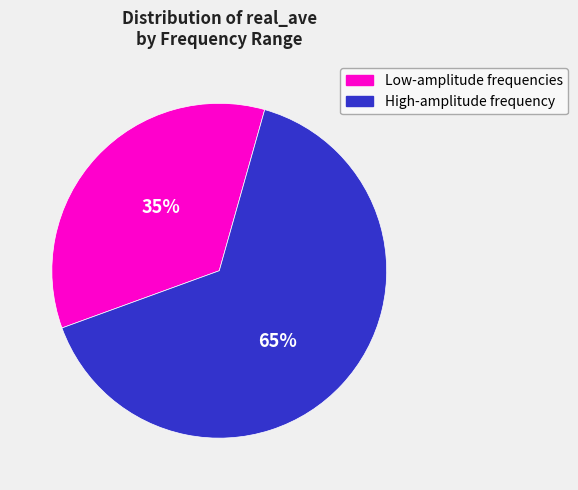

How many slices are in this pie chart?

2